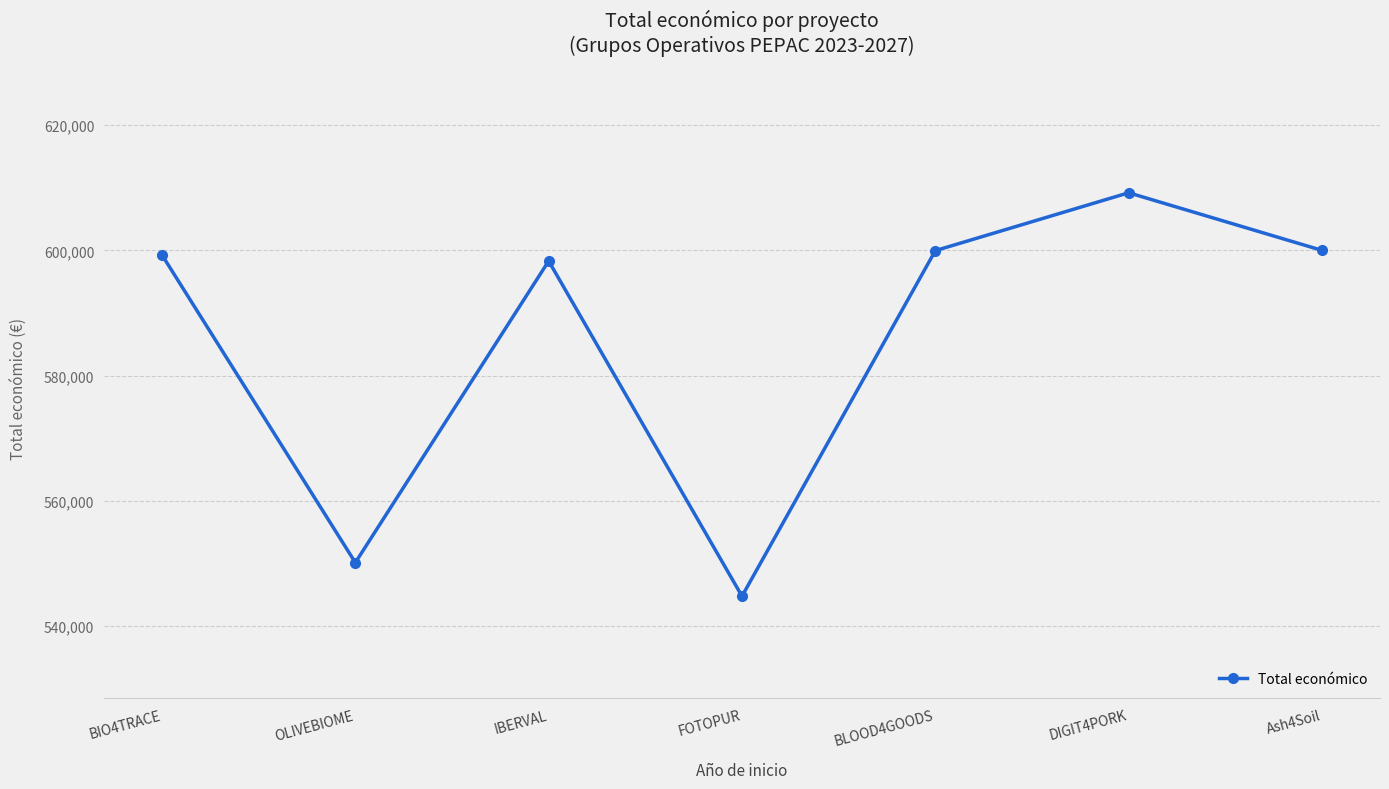

How many points are higher than both their immediate neighbors (excluding endpoints)?

2